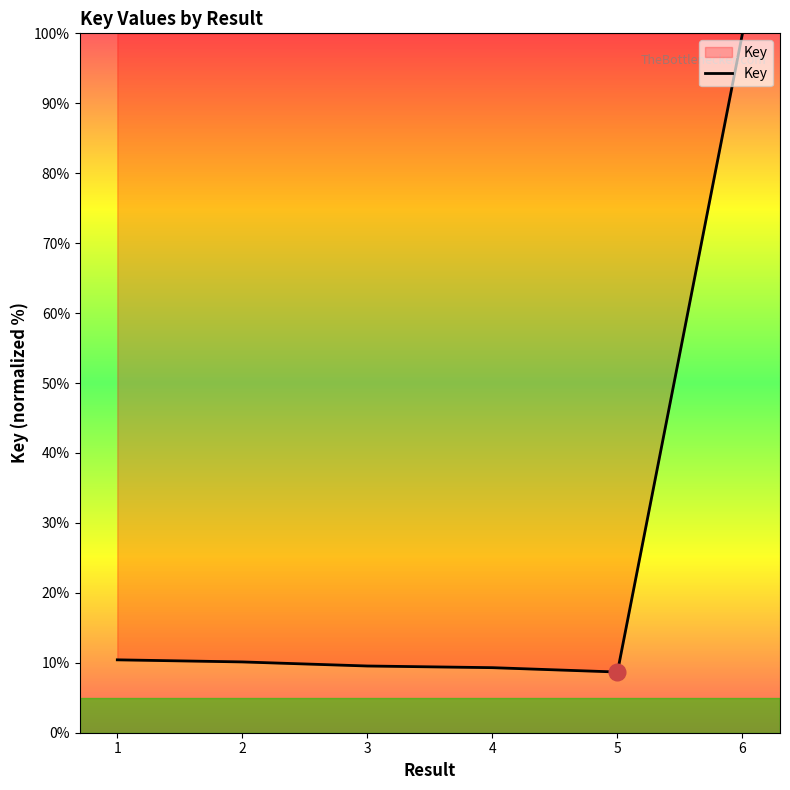

What is the maximum value shown in the chart?

100.0